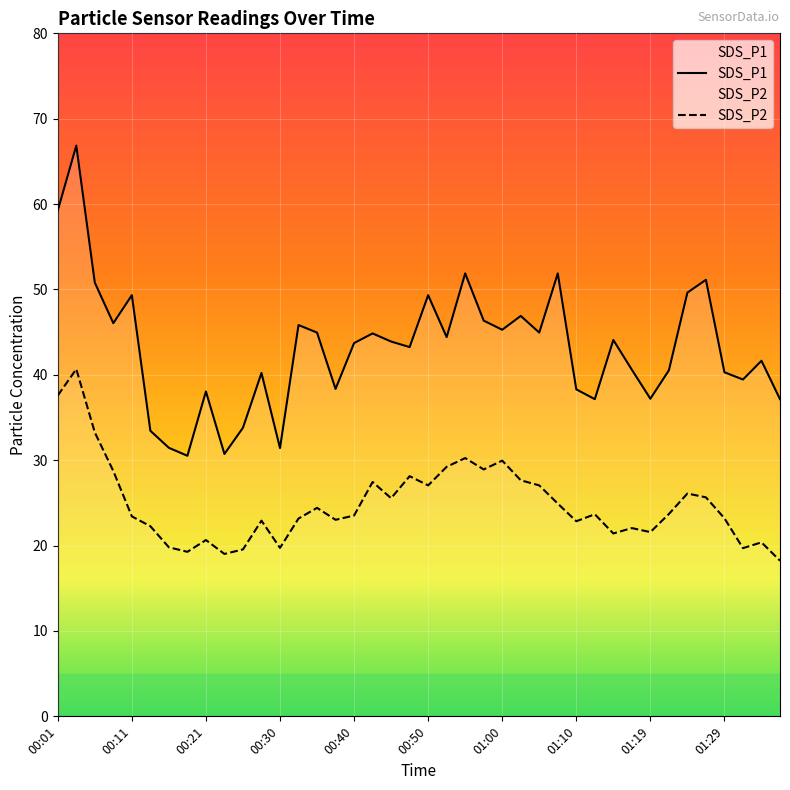

What is the approximate value of SDS_P2 at 00:40?

23.5